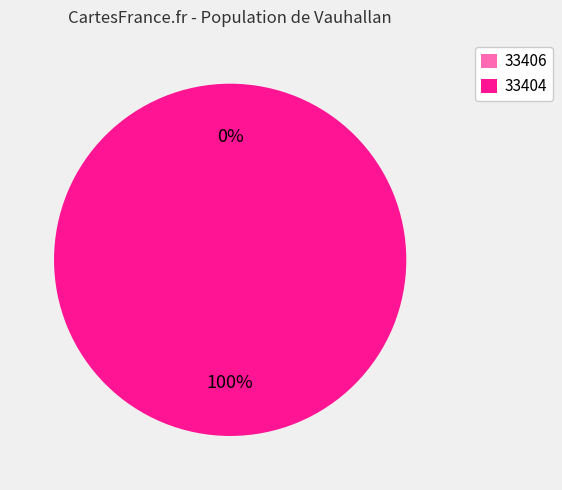

To the nearest percent, what is the difference between the largest and smallest slice percentages?

100%